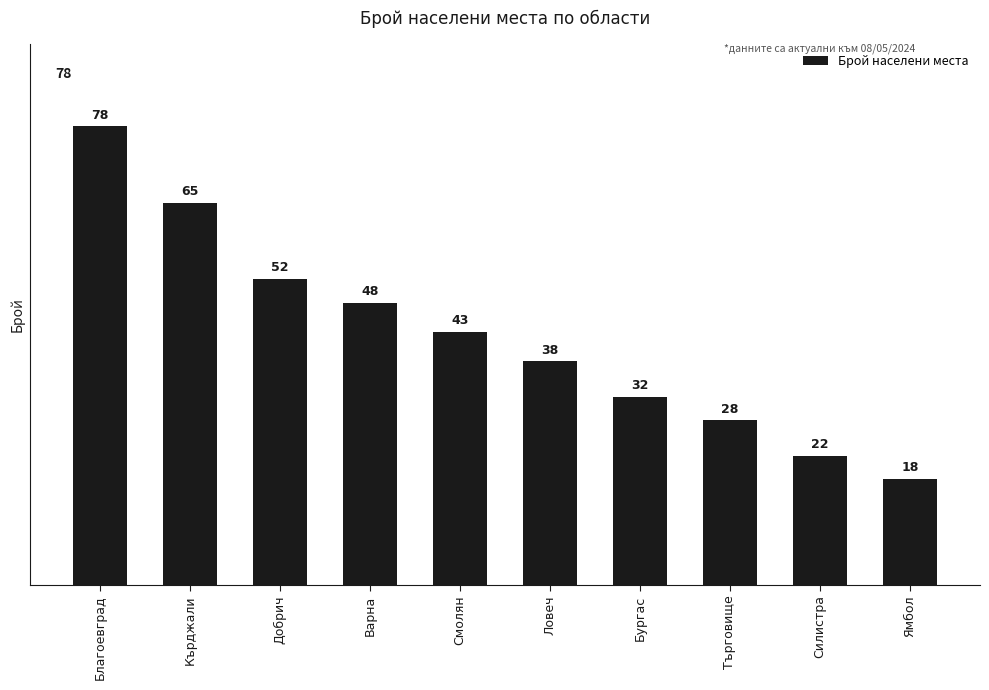

Reading right to left, list all the values displayed in this chart.

18	22	28	32	38	43	48	52	65	78